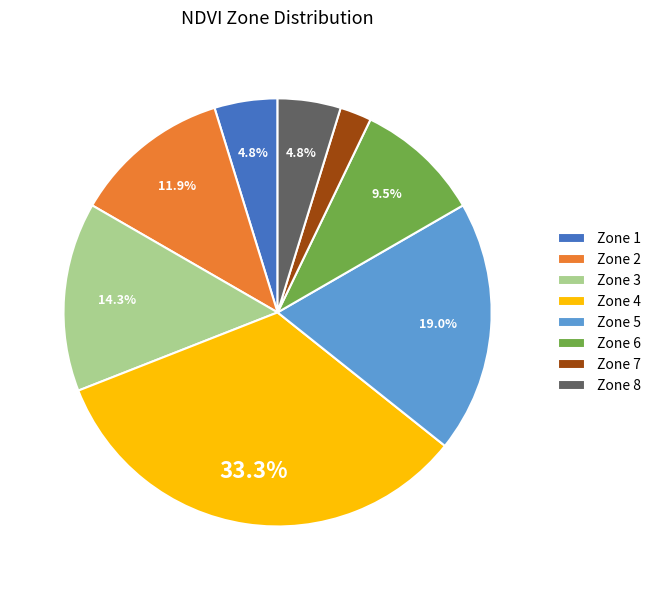

How many segments does this pie chart have?

8